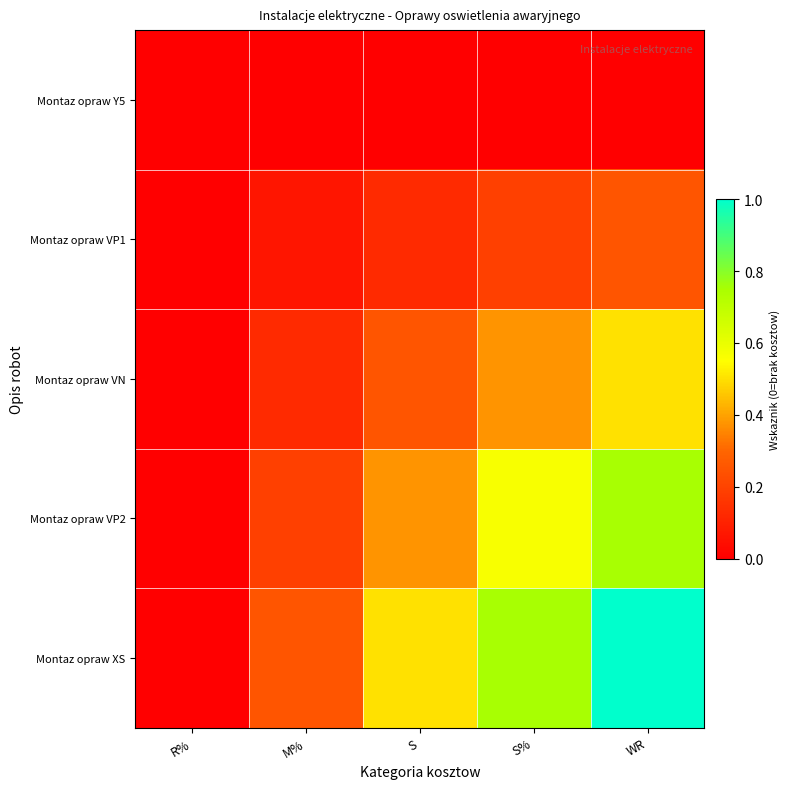

Reading left to right, list all the values displayed in this chart.

Montaz opraw Y5: R%=0.0	M%=0.0	S=0.0	S%=0.0	WR=0.0
Montaz opraw VP1: R%=0.0	M%=0.1	S=0.1	S%=0.2	WR=0.2
Montaz opraw VN: R%=0.0	M%=0.1	S=0.2	S%=0.4	WR=0.5
Montaz opraw VP2: R%=0.0	M%=0.2	S=0.4	S%=0.6	WR=0.8
Montaz opraw XS: R%=0.0	M%=0.2	S=0.5	S%=0.8	WR=1.0